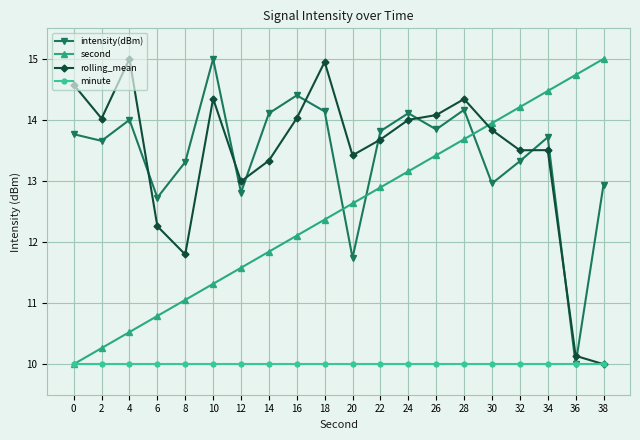

At which category is the sum across all series the highest?

28